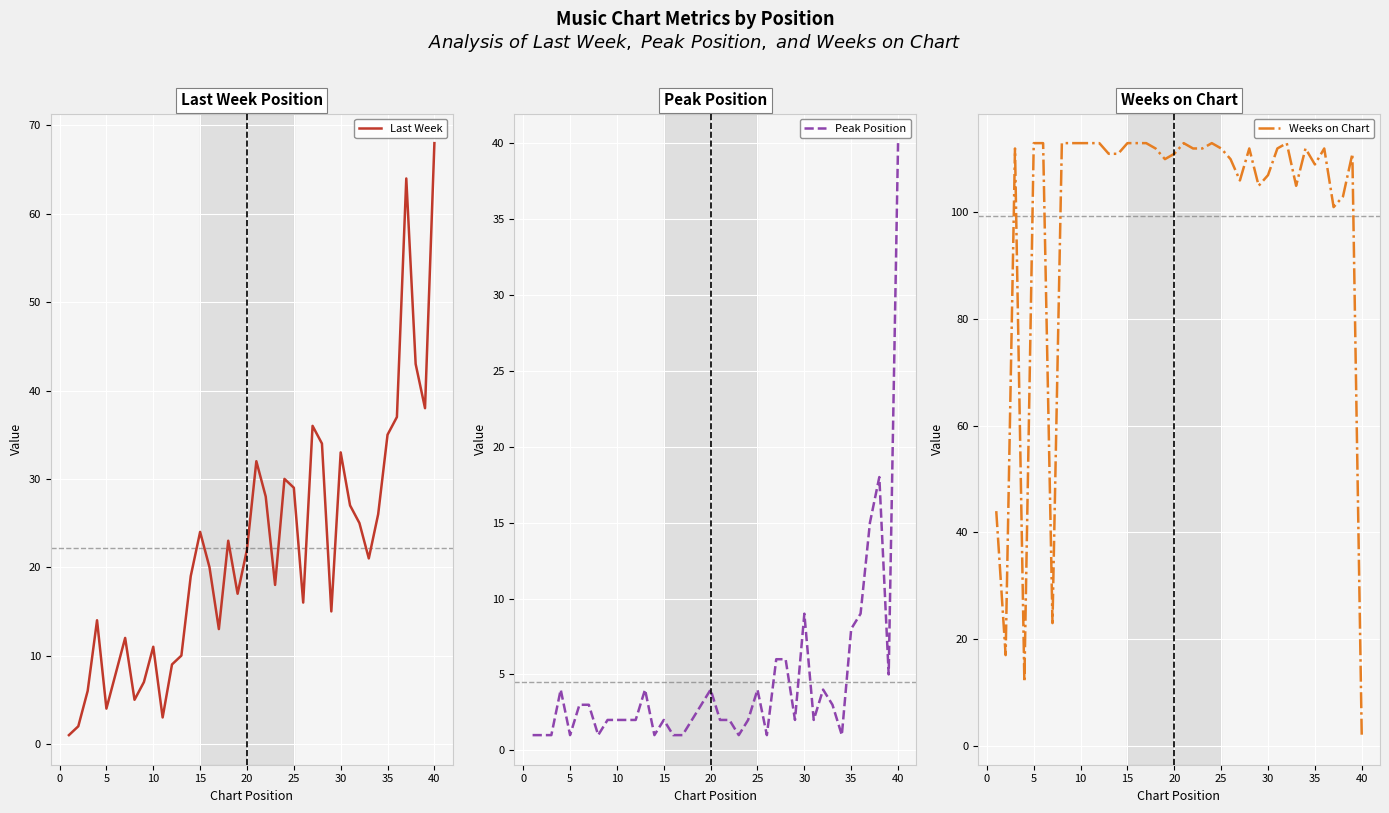

What is the maximum value for Weeks on Chart?

113